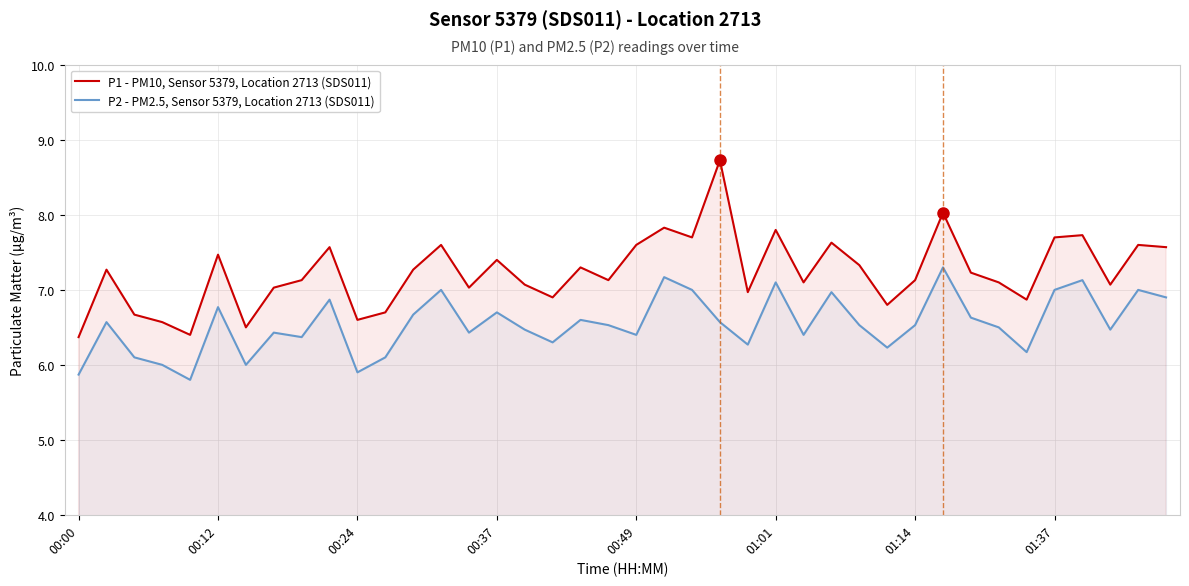

Which series has the largest total across all categories?

P1 - PM10, Sensor 5379, Location 2713 (SDS011)